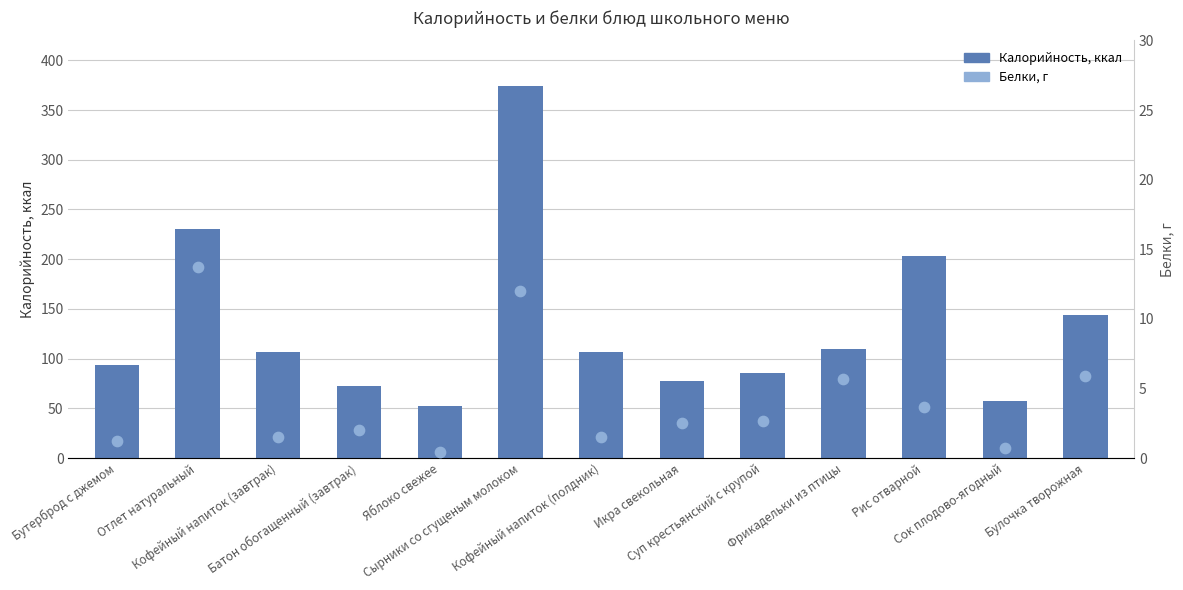

At which category is the sum across all series the highest?

Сырники со сгущеным молоком